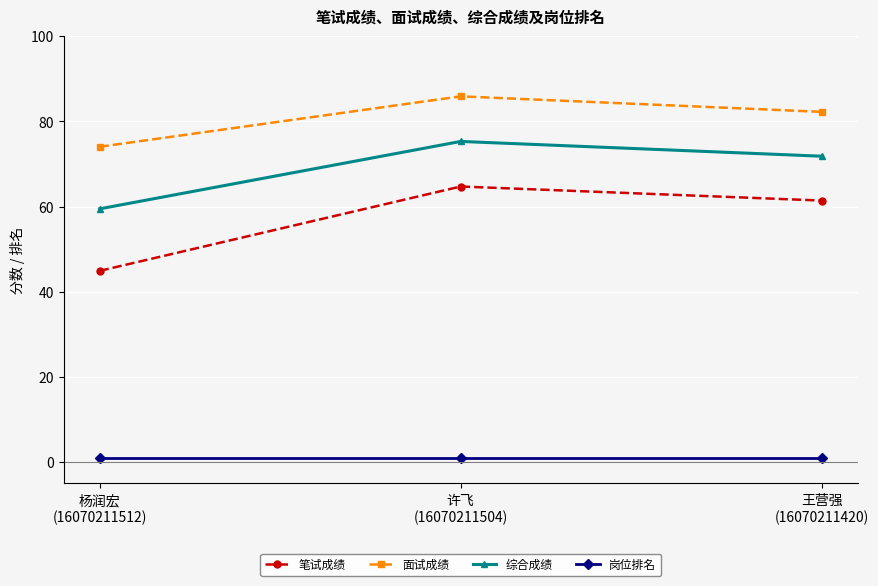

What is the value of the 岗位排名 point at the 3rd from the left?

1.0